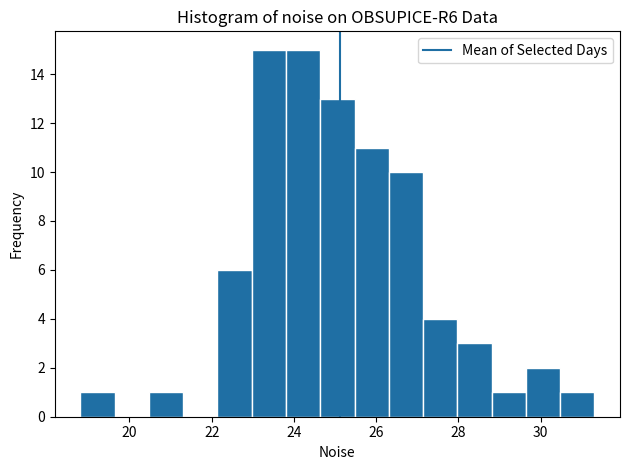

Reading left to right, list every bar in this chart as the range it spans on the x-axis followed by its height. Neither the bar edges nor the heights are printed on the chart, so give them approximately, as read against the axes.

18.8 to 19.6: 1
19.6 to 20.4: 0
20.4 to 21.4: 1
21.4 to 22.2: 0
22.2 to 23.0: 6
23.0 to 23.8: 15
23.8 to 24.6: 15
24.6 to 25.4: 13
25.4 to 26.4: 11
26.4 to 27.2: 10
27.2 to 28.0: 4
28.0 to 28.8: 3
28.8 to 29.6: 1
29.6 to 30.4: 2
30.4 to 31.4: 1